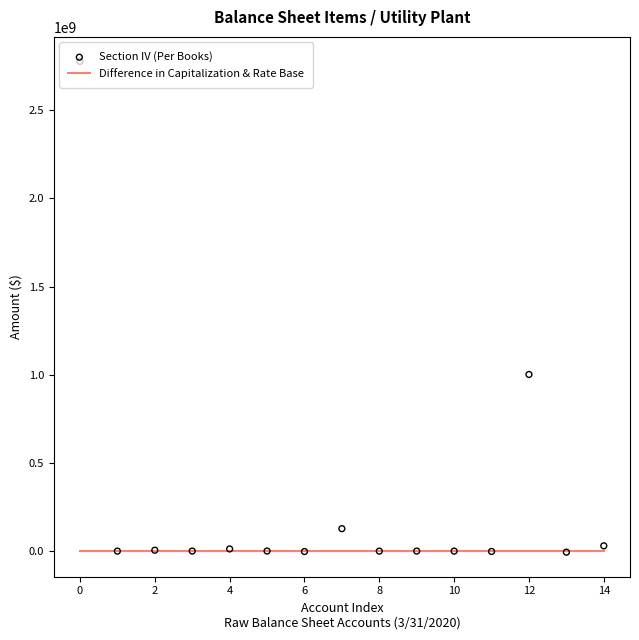

Which series has the largest Y range (max minus min)?

Section IV (Per Books)